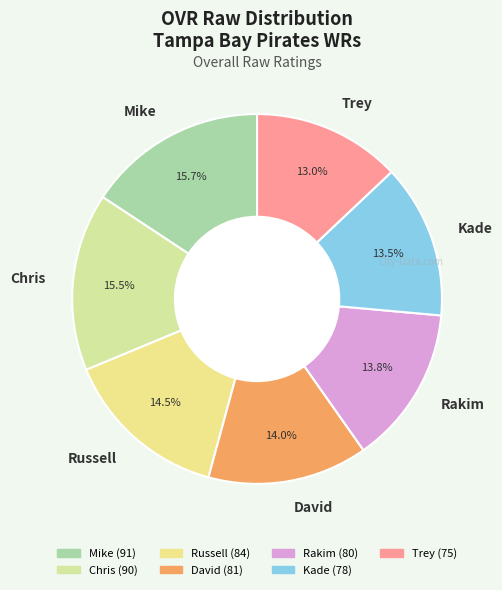

How many slices are in this pie chart?

7